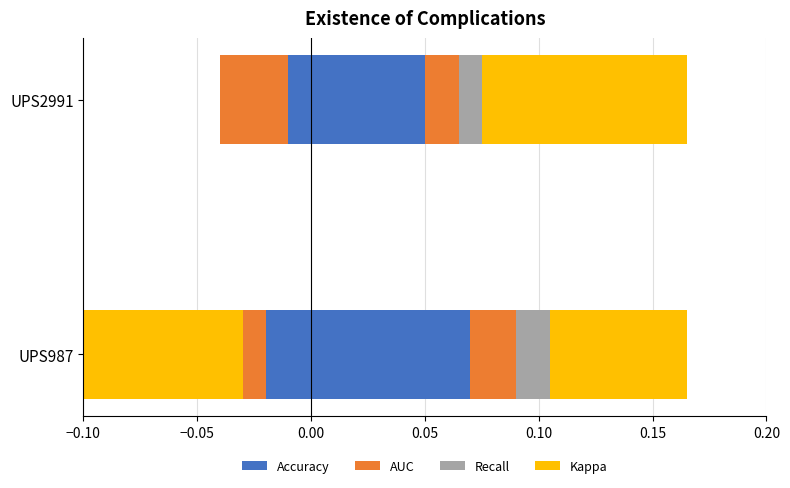

What are all the series names shown in the legend?

Accuracy, AUC, Recall, Kappa